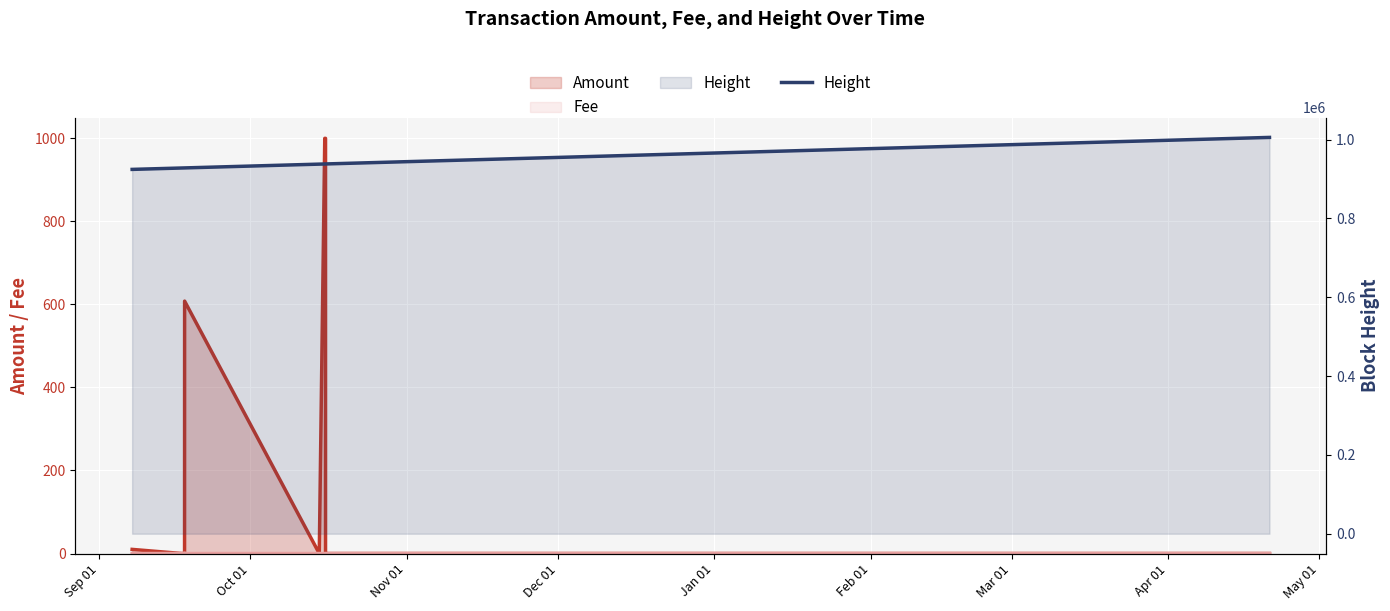

Reading right to left, transcribe all the data shown in this chart.

1005560	938213	938213	938212	938160	937766	937766	928159	928155	927981	924414